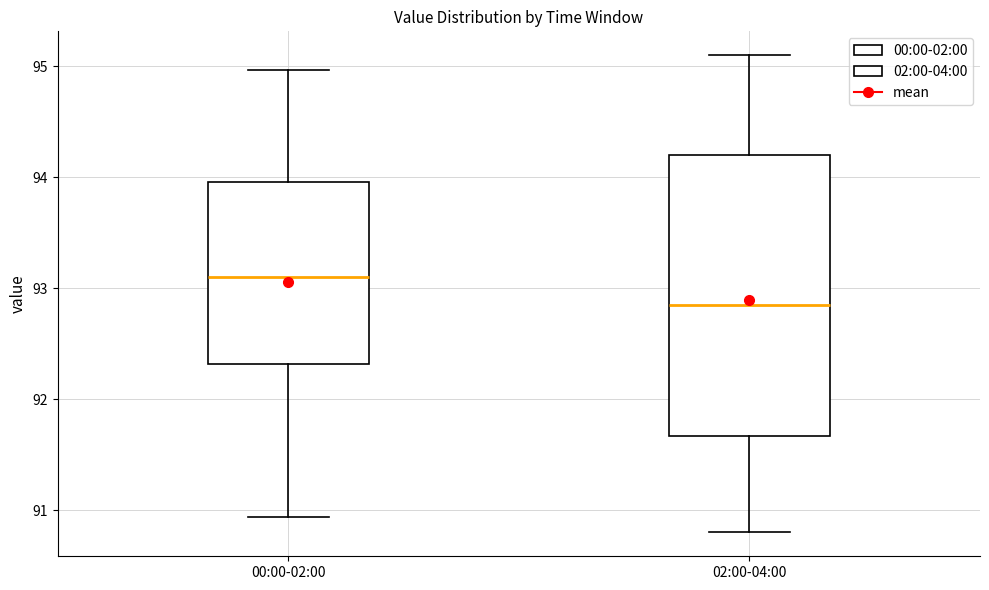

Which box is the tallest, from its lower edge to its upper edge?

02:00-04:00